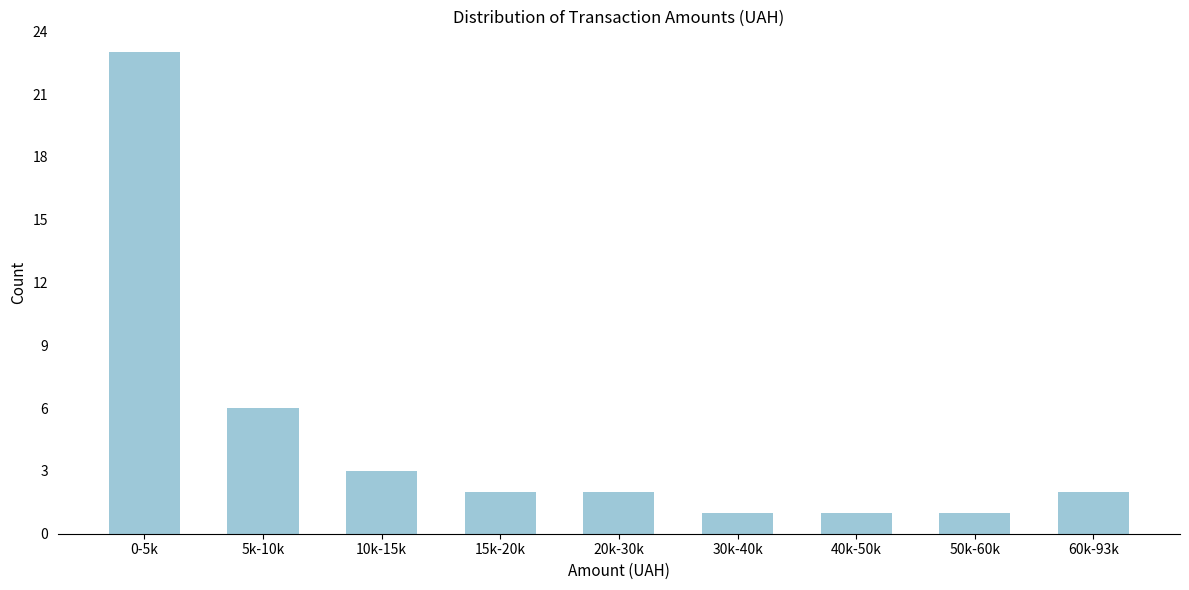

Reading left to right, transcribe all the data shown in this chart.

0-5k=23	5k-10k=6	10k-15k=3	15k-20k=2	20k-30k=2	30k-40k=1	40k-50k=1	50k-60k=1	60k-93k=2